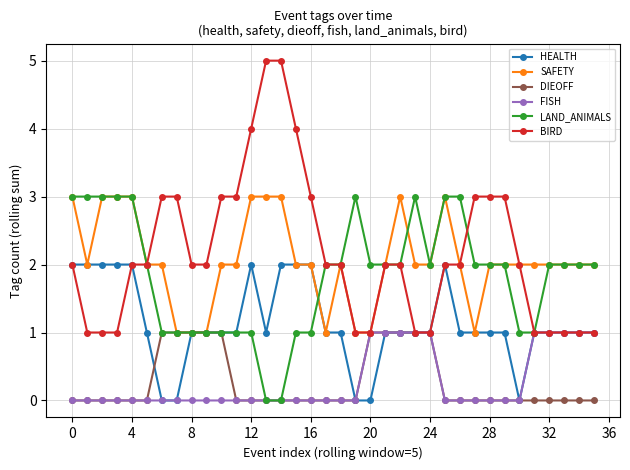

What is the greatest value displayed?

5